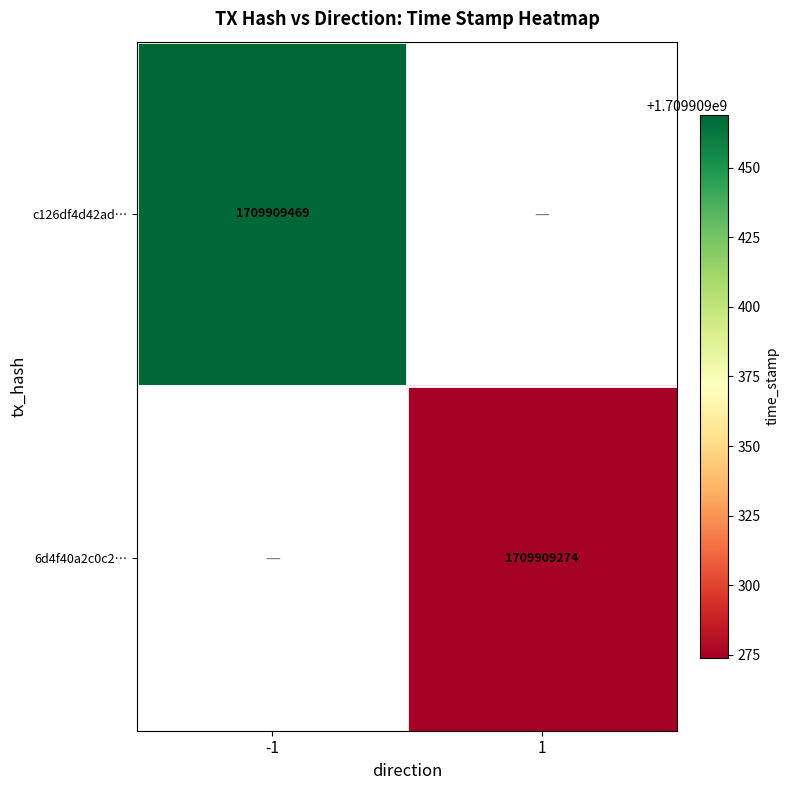

Which series has the largest range (max minus min)?

c126df4d42ad2e171b38ad8ef8d943a7b7e70a0